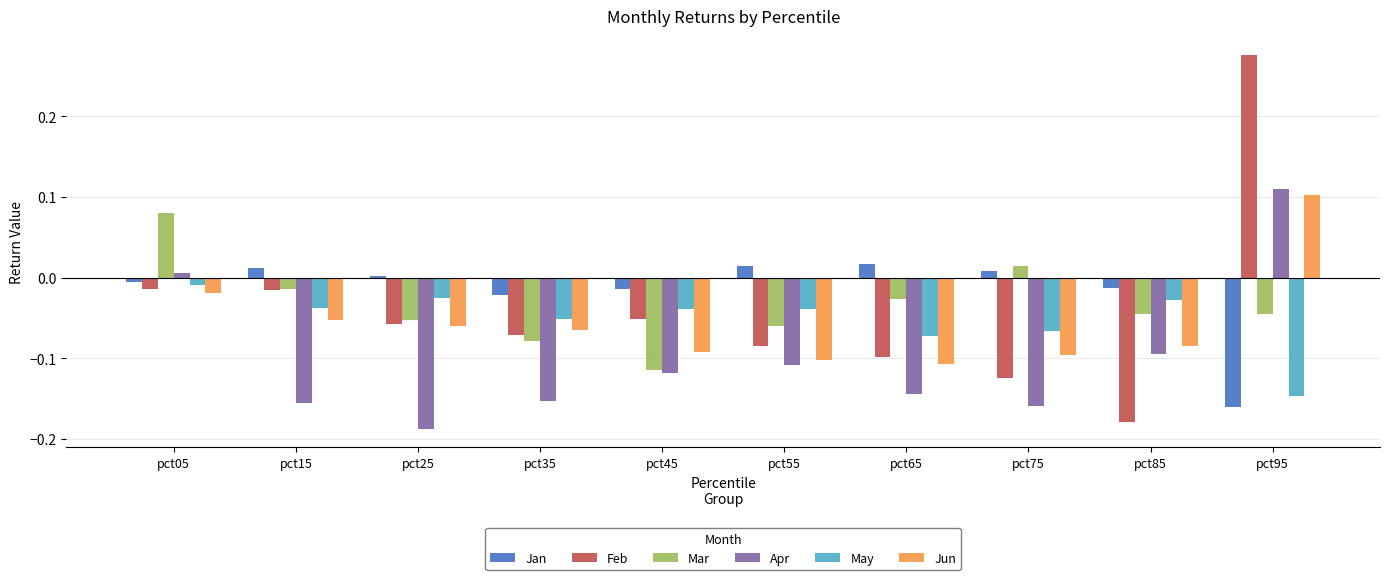

Between pct15 and pct85, which series saw the biggest shift?

Feb